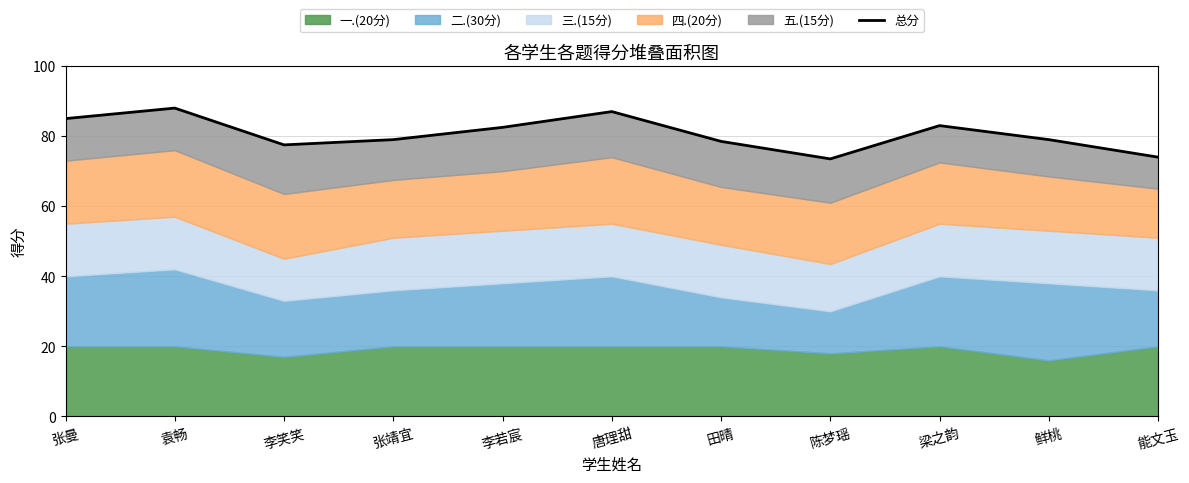

True or false: the data has more than 0 interior local peaks.

True